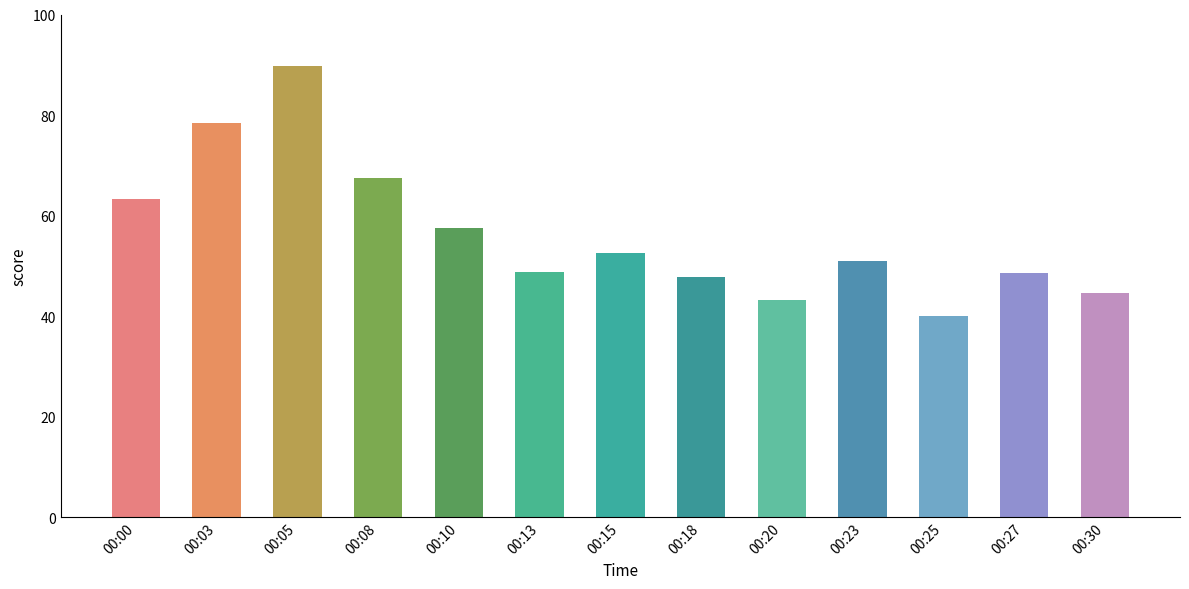

What is the difference between the second highest and minimum values?

38.5